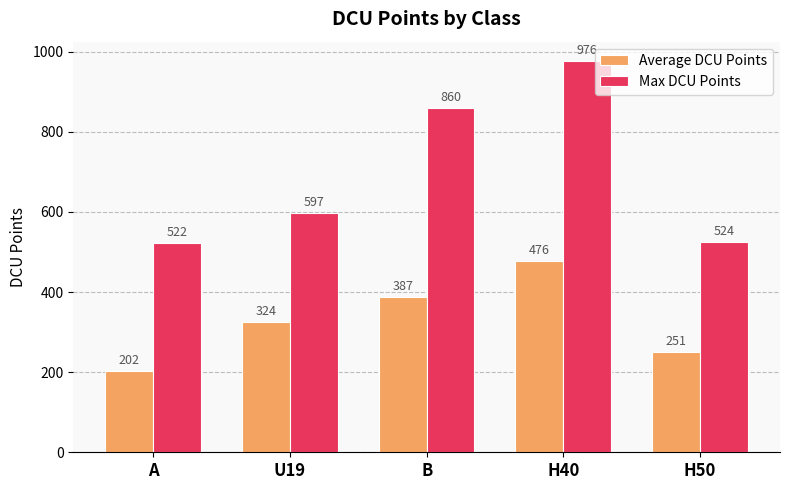

What is the difference between the Max DCU Points values at H50 and U19?

73.0